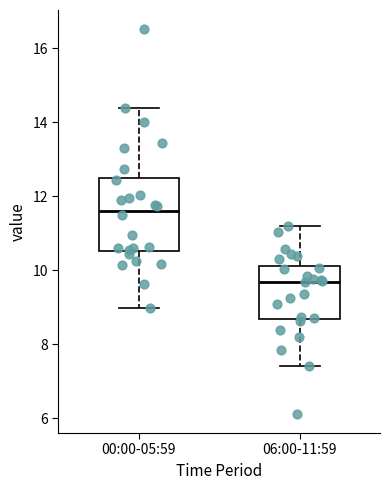

Reading left to right, read every box against the y-axis: the position of its median line, the range the box covers, and the ends of its whiskers. The values are not printed on the chart, so give them approximately, as read against the axis.

00:00-05:59: median 11.6, box 10.6 to 12.6, whiskers 9.0 to 14.4
06:00-11:59: median 9.6, box 8.6 to 10.2, whiskers 7.4 to 11.2